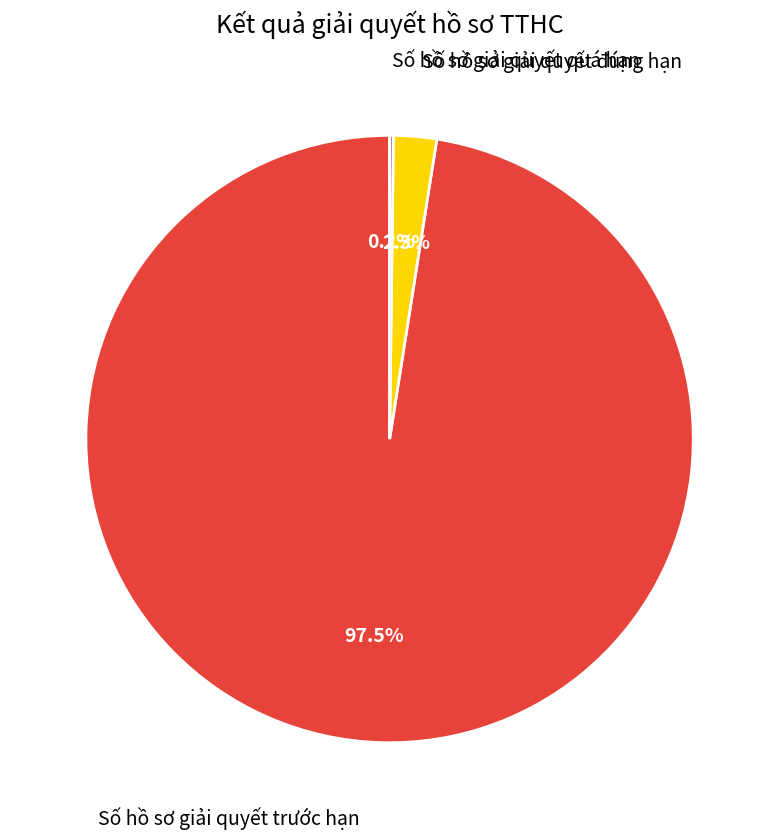

Is there any slice that represents more than half of the pie?

Yes